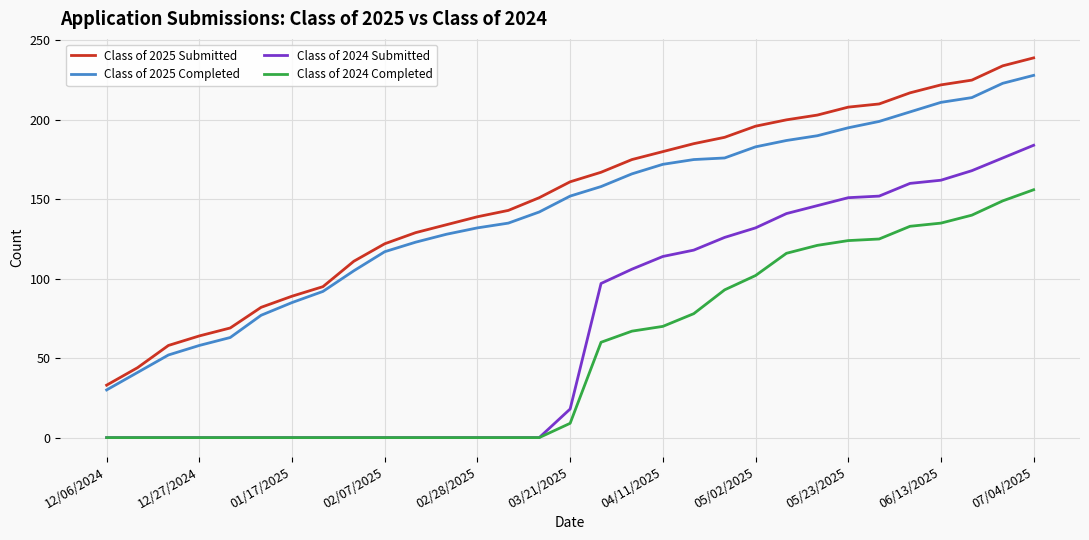

True or false: Class of 2025 Completed and Class of 2024 Submitted intersect in this chart.

False